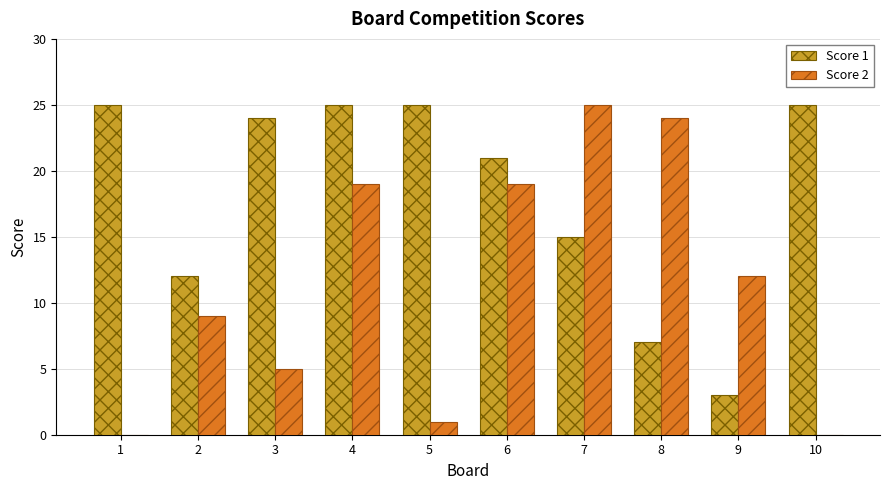

Is the value of Score 1 at 8 greater than the value of Score 2 at 4?

No